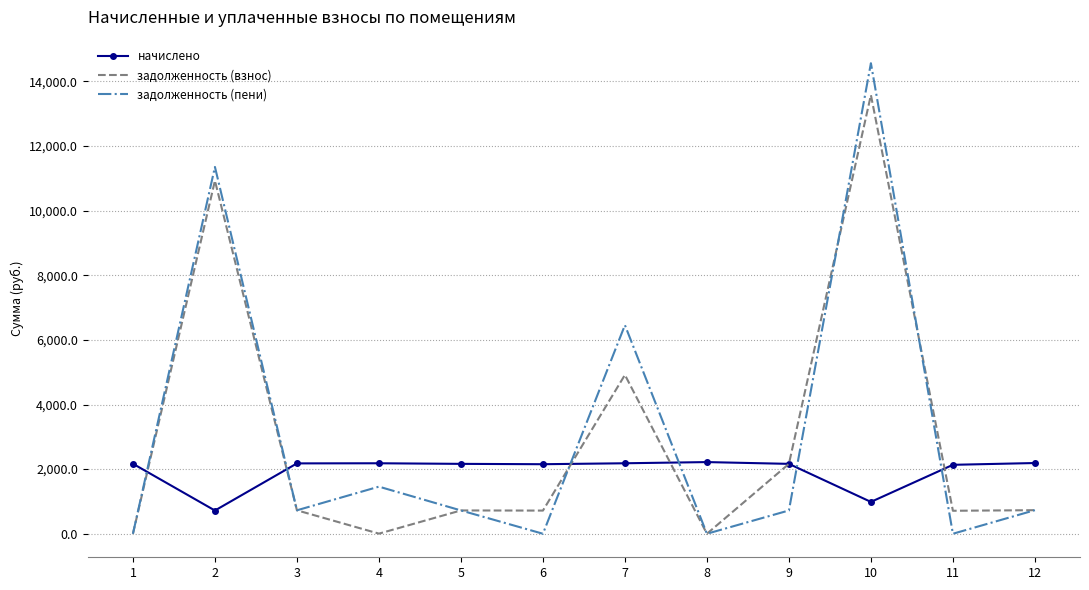

Which series has the widest spread of values?

задолженность (пени)